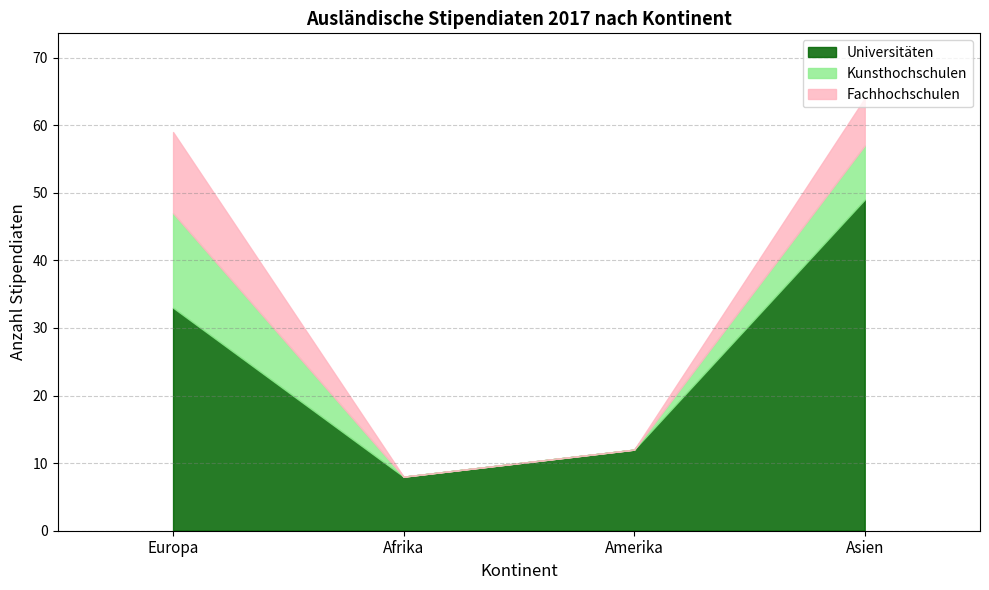

List the labels in order of Fachhochschulen value, smallest first.

Afrika, Amerika, Asien, Europa